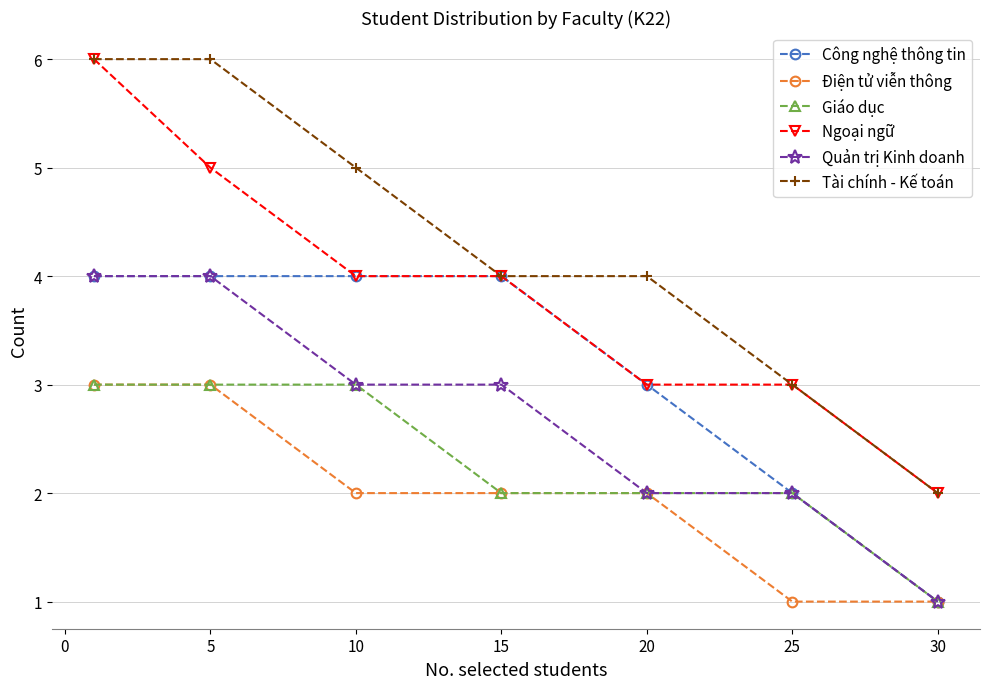

What are all the series names shown in the legend?

Công nghệ thông tin, Điện tử viễn thông, Giáo dục, Ngoại ngữ, Quản trị Kinh doanh, Tài chính - Kế toán